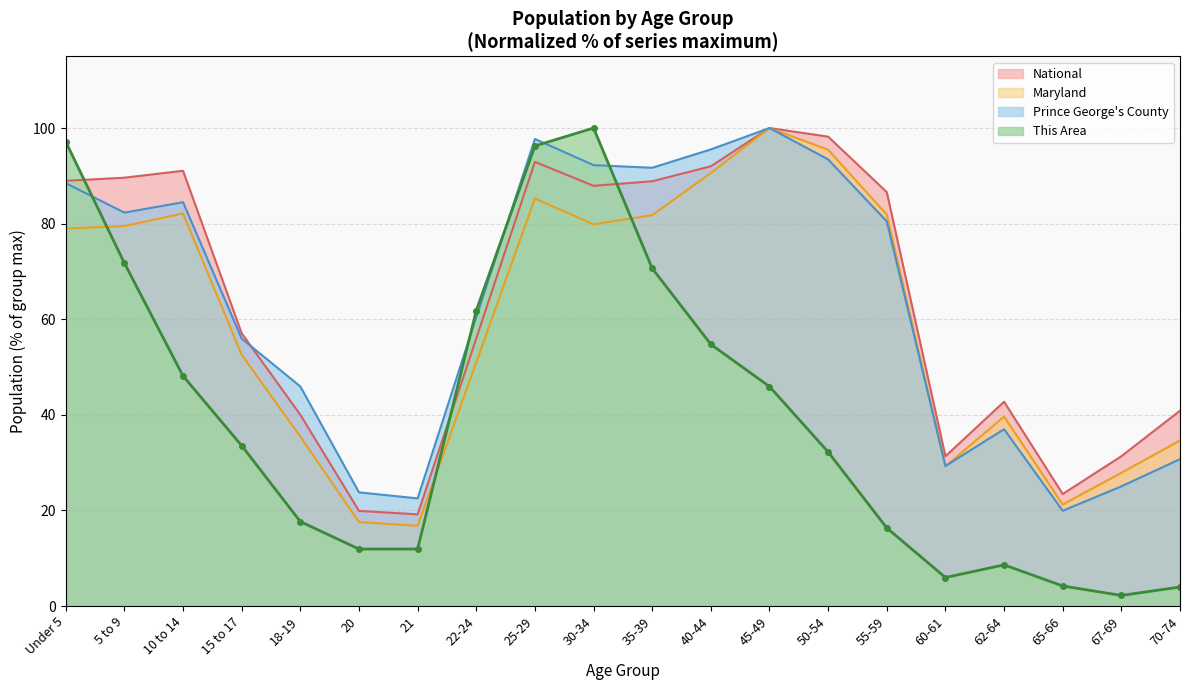

What is the maximum value for Prince George's County?

100.0